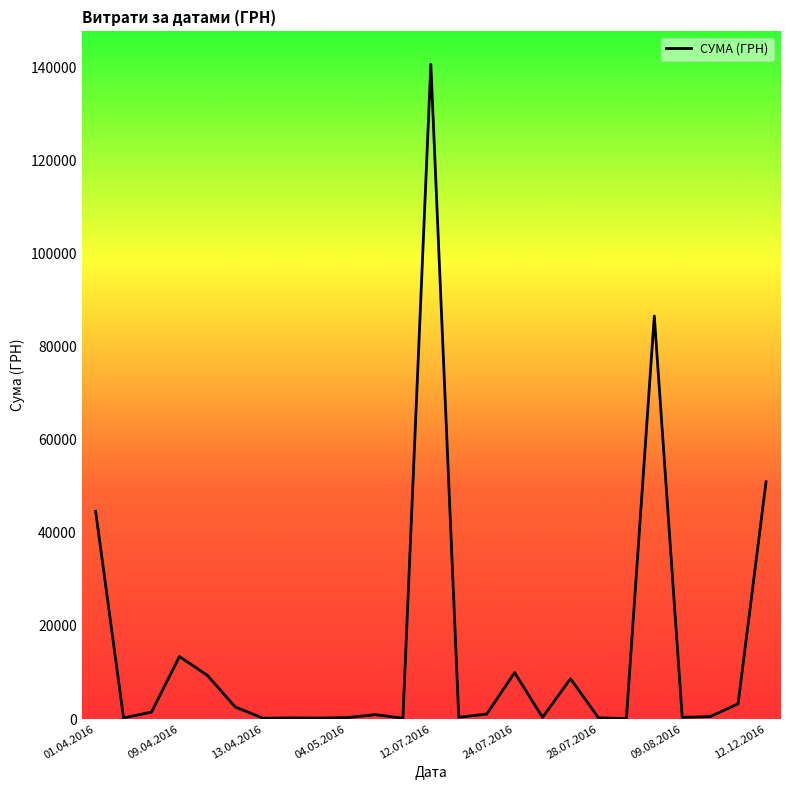

What is the greatest value displayed?

140706.2